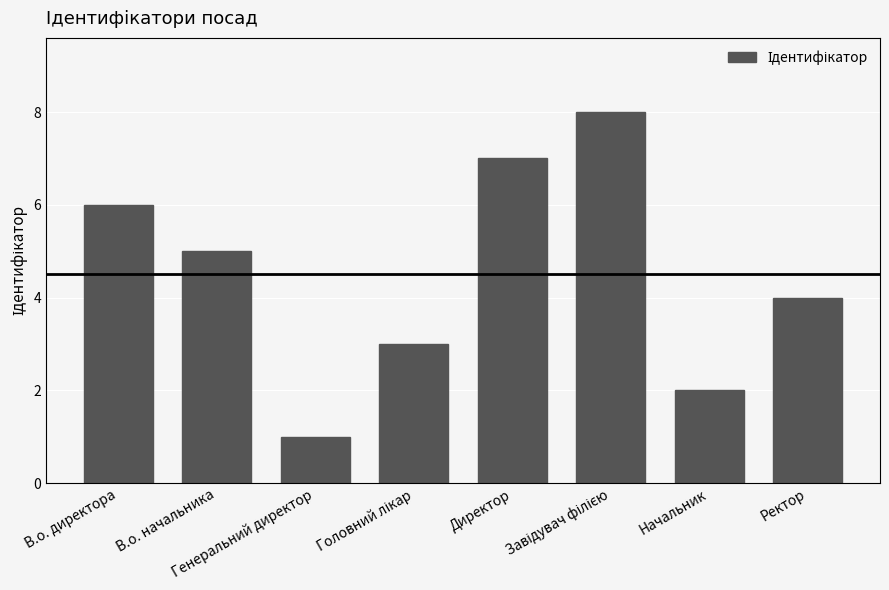

Reading right to left, list all the values displayed in this chart.

4	2	8	7	3	1	5	6